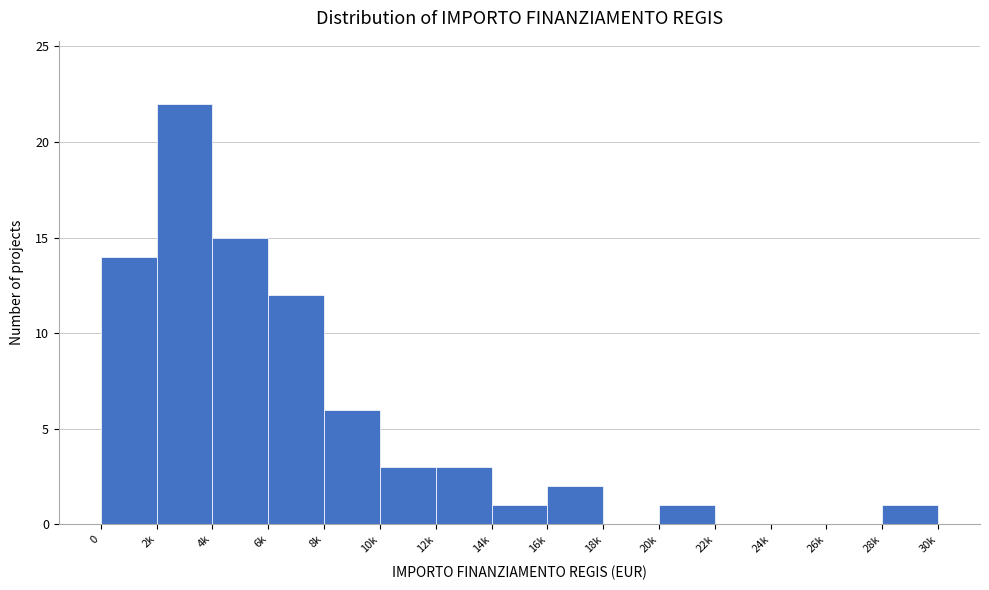

Reading left to right, list all the values displayed in this chart.

0=14	2k=22	4k=15	6k=12	8k=6	10k=3	12k=3	14k=1	16k=2	18k=0	20k=1	22k=0	24k=0	26k=0	28k=1